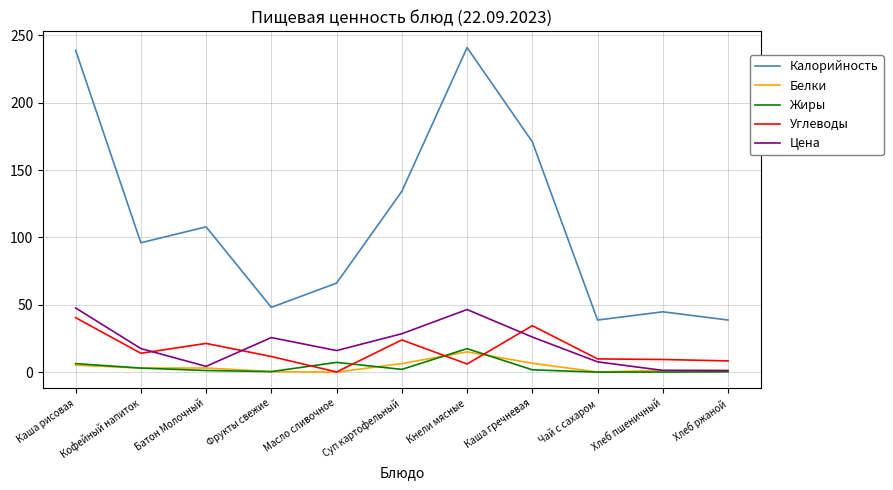

What is the difference between the highest and lowest values at Суп картофельный?

132.1